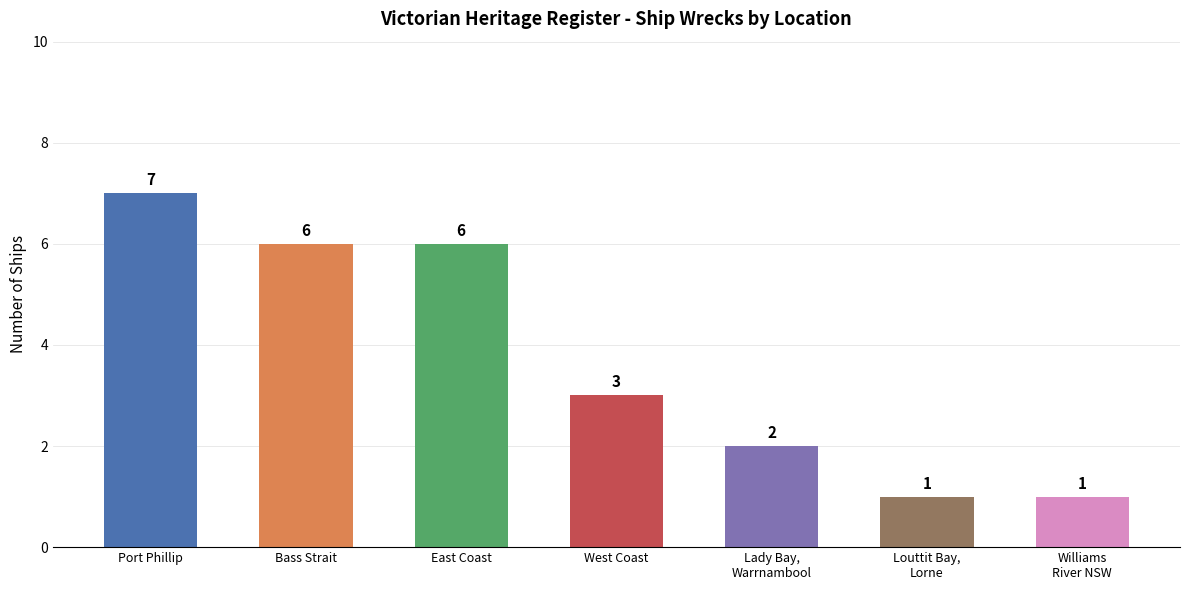

Which has a higher value, West Coast or Bass Strait?

Bass Strait